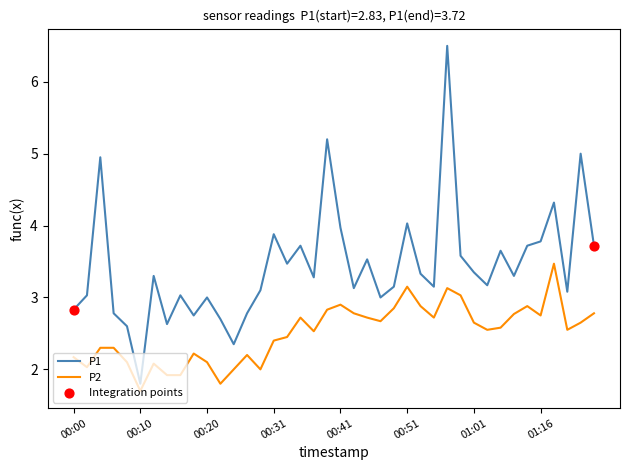

At how many categories does at least one series exceed 1?

40